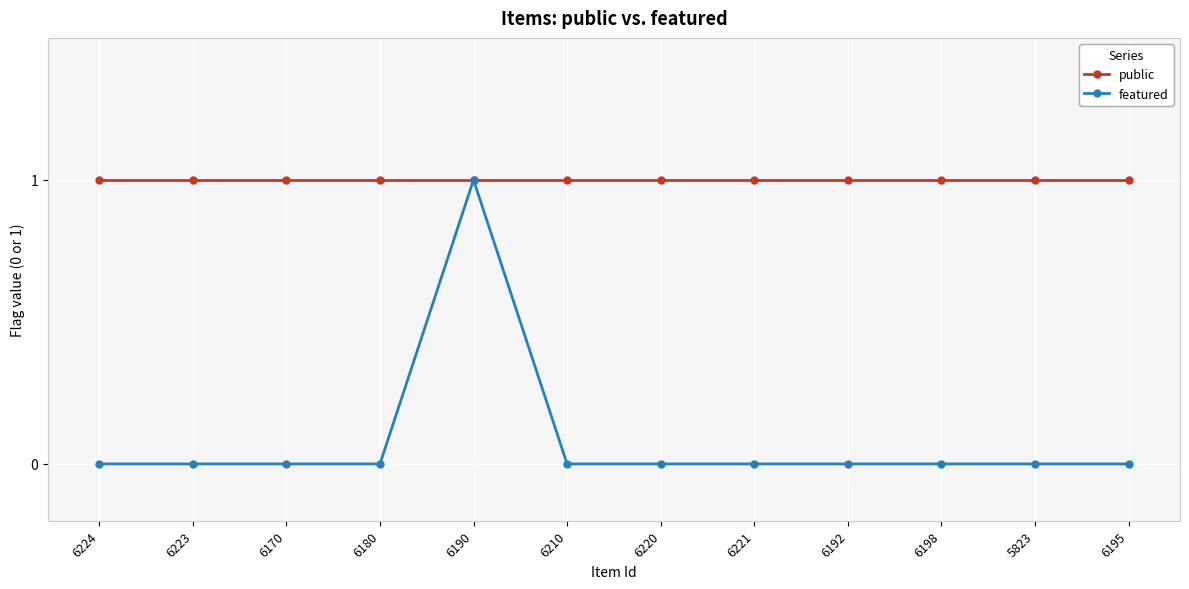

The value of public at 6170 is 1. True or false?

True